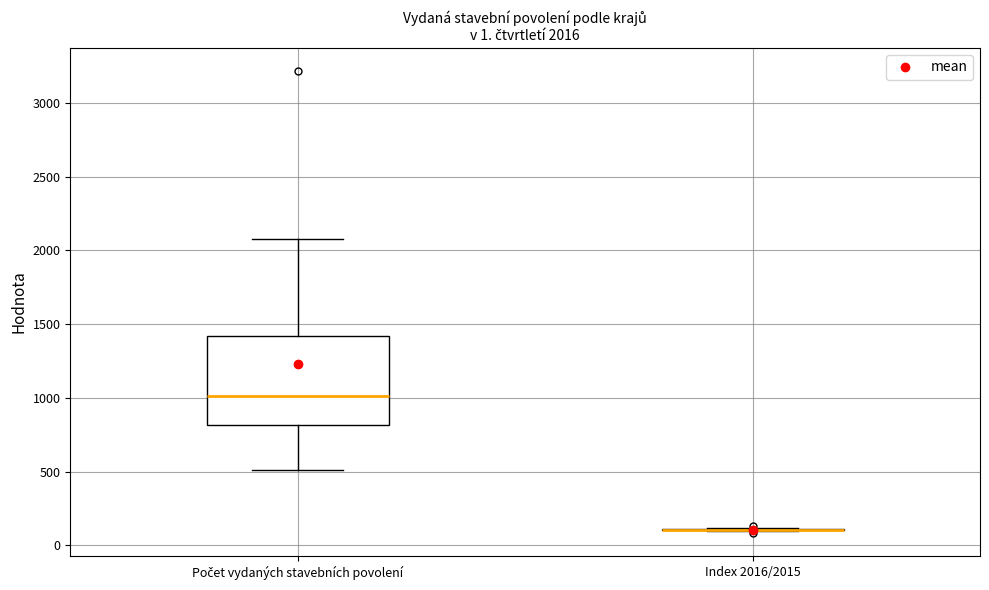

Which box is the tallest, from its lower edge to its upper edge?

Počet vydaných stavebních povolení